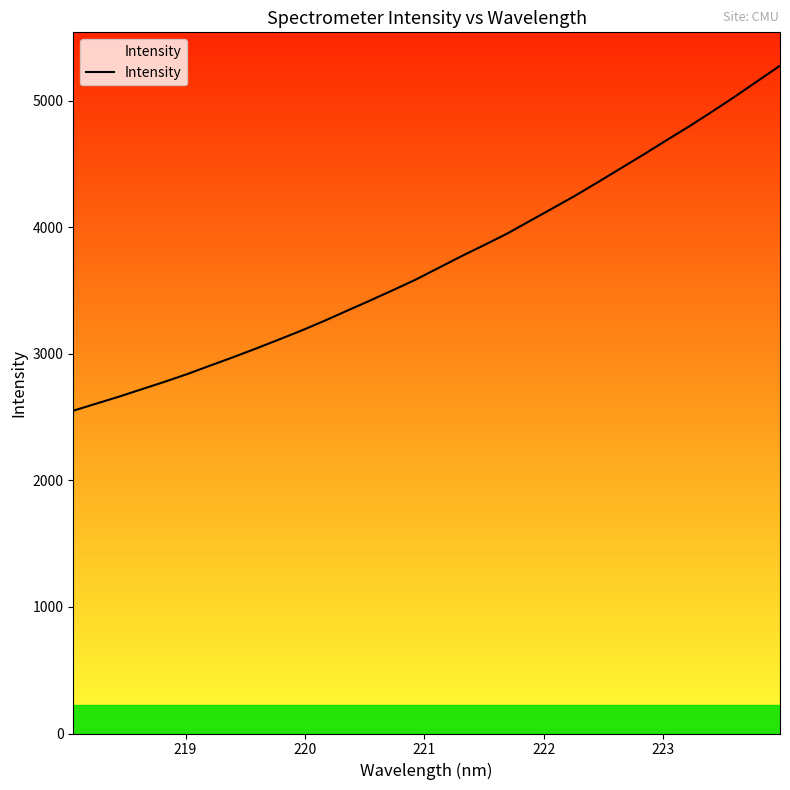

Count the number of categories in the chart.

32